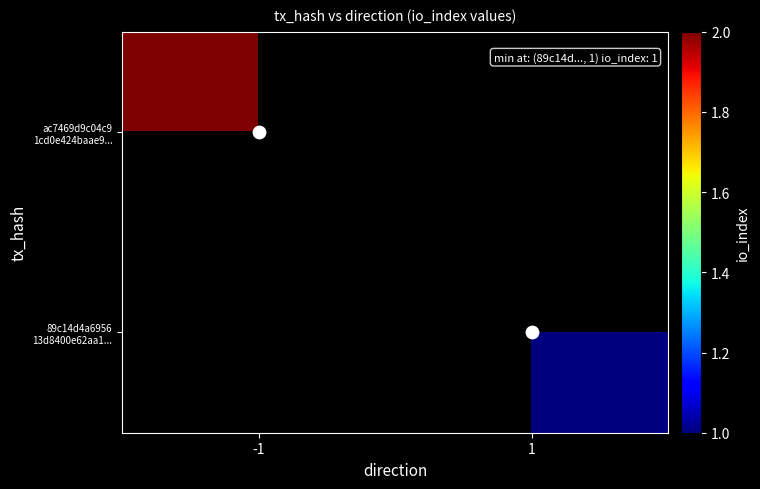

Is the value of 89c14d4a6956 13d8400e62aa1... at 1 greater than the value of ac7469d9c04c9 1cd0e424baae9... at 1?

No